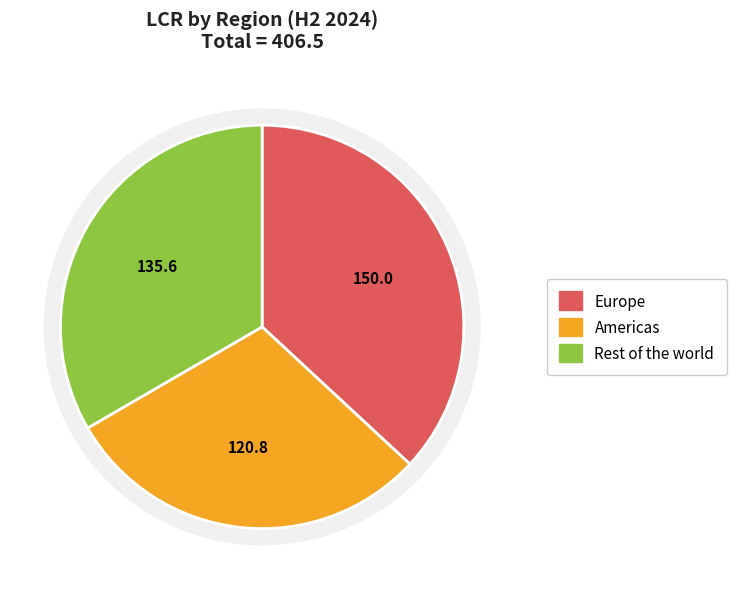

Combined, do Rest of the world and Europe account for over 50%?

Yes